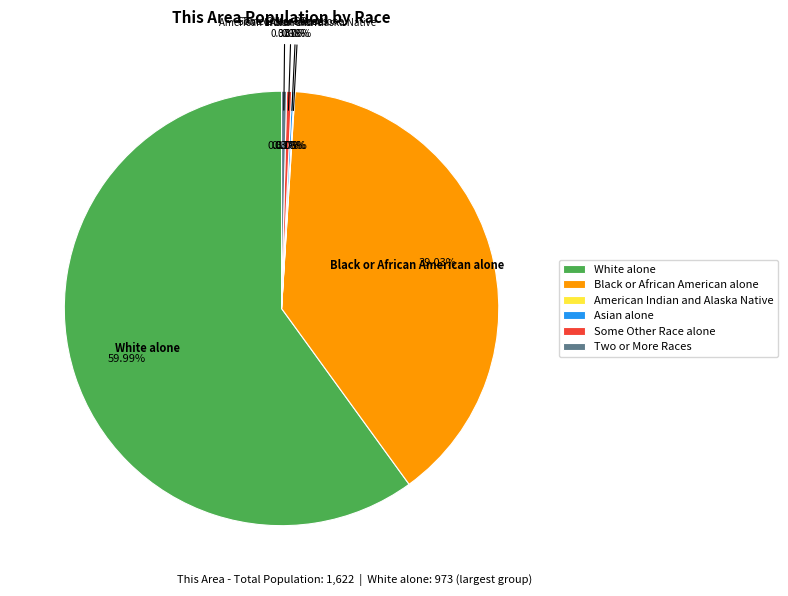

What percentage do Asian alone and Two or More Races together represent?

0.6%